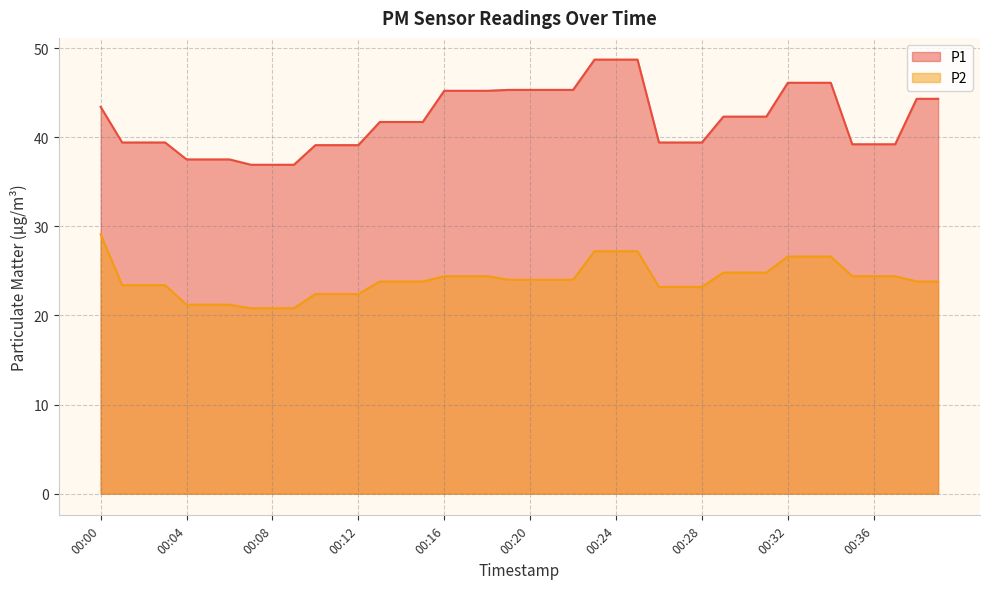

What is the difference between the maximum and minimum values in the P1 series?

11.8